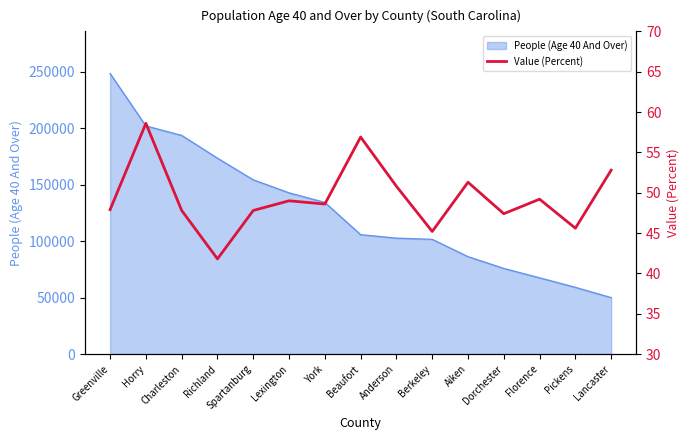

Rank the categories by value from highest to lowest.

Horry, Beaufort, Lancaster, Aiken, Anderson, Florence, Lexington, York, Greenville, Charleston, Spartanburg, Dorchester, Pickens, Berkeley, Richland